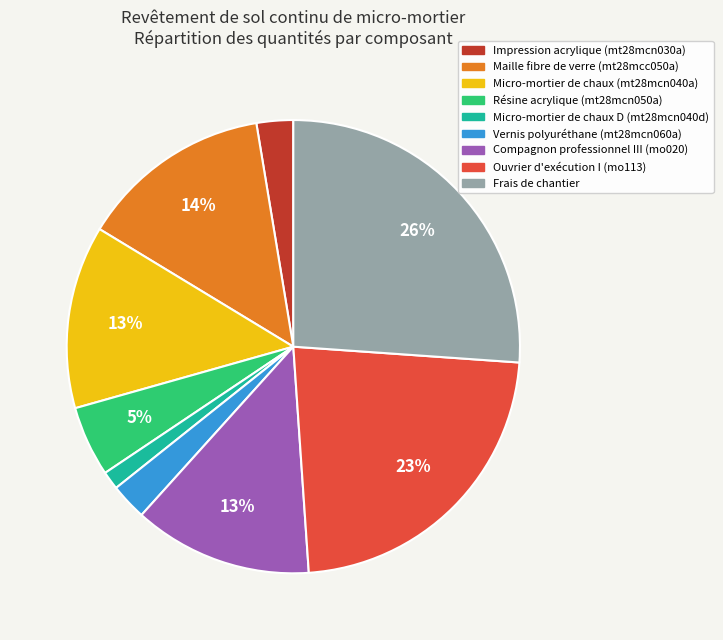

How many slices are in this pie chart?

9